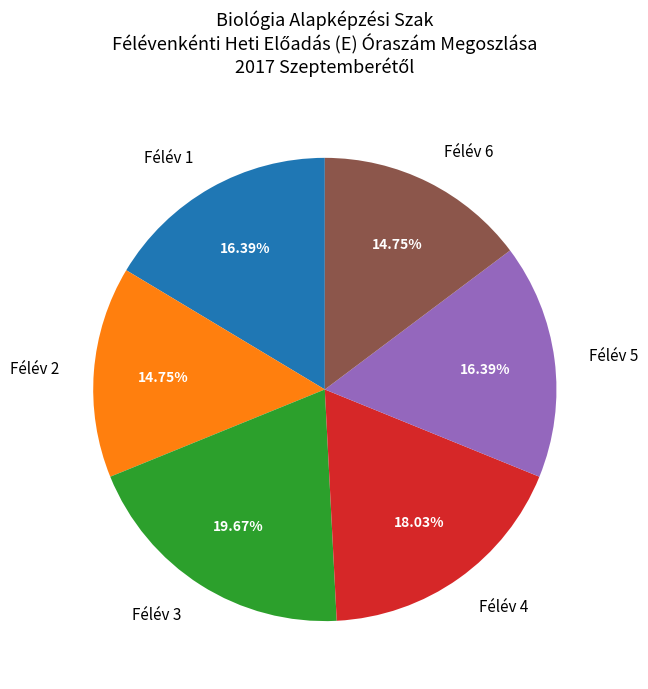

Is there a majority slice in this chart?

No